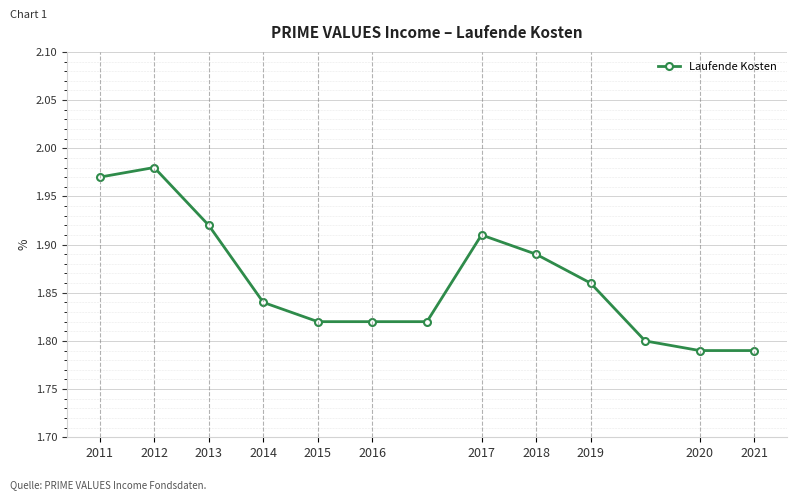

True or false: there are more than 1 points higher than both neighbors.

True